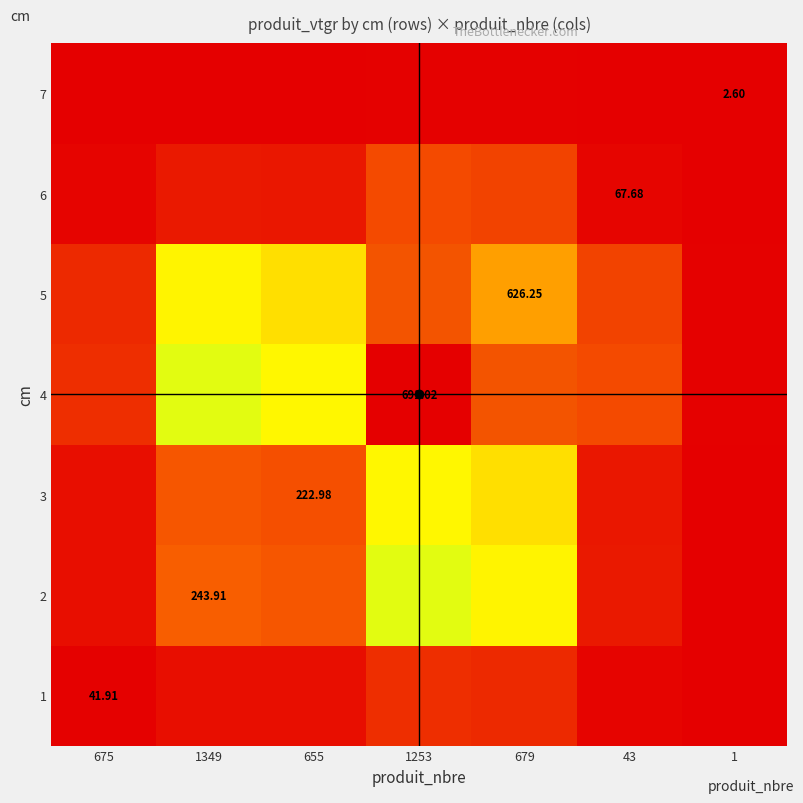

Which category has the lowest value in the 5 series?

1